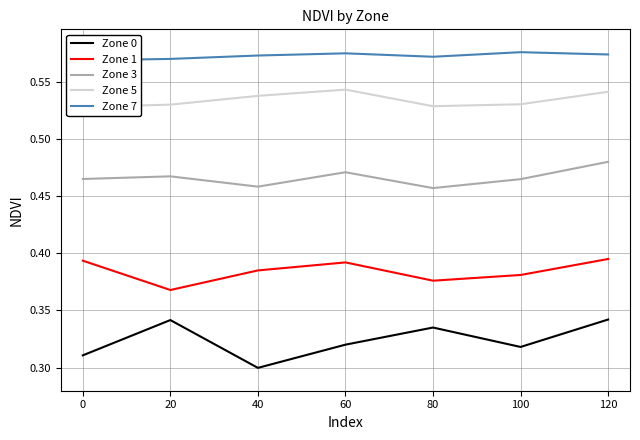

The value of Zone 0 at 40 is 0.3. True or false?

True